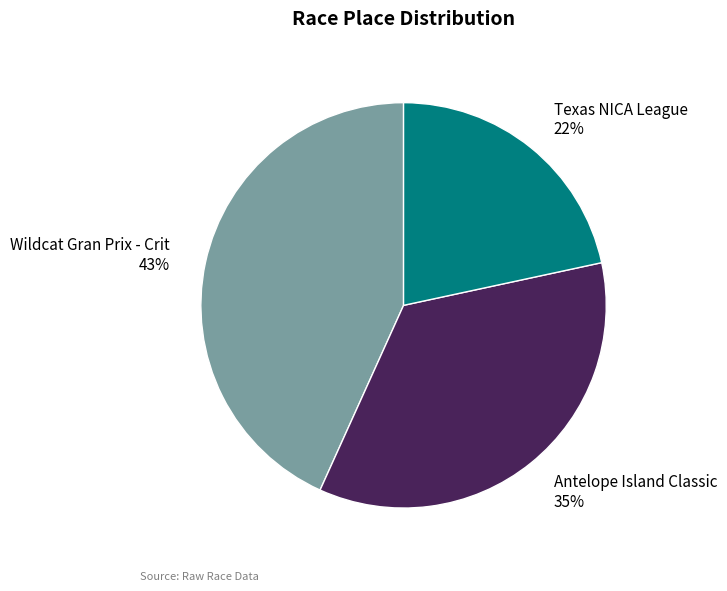

To the nearest percent, what is the difference between the Antelope Island Classic and Wildcat Gran Prix - Crit slice percentages?

8%